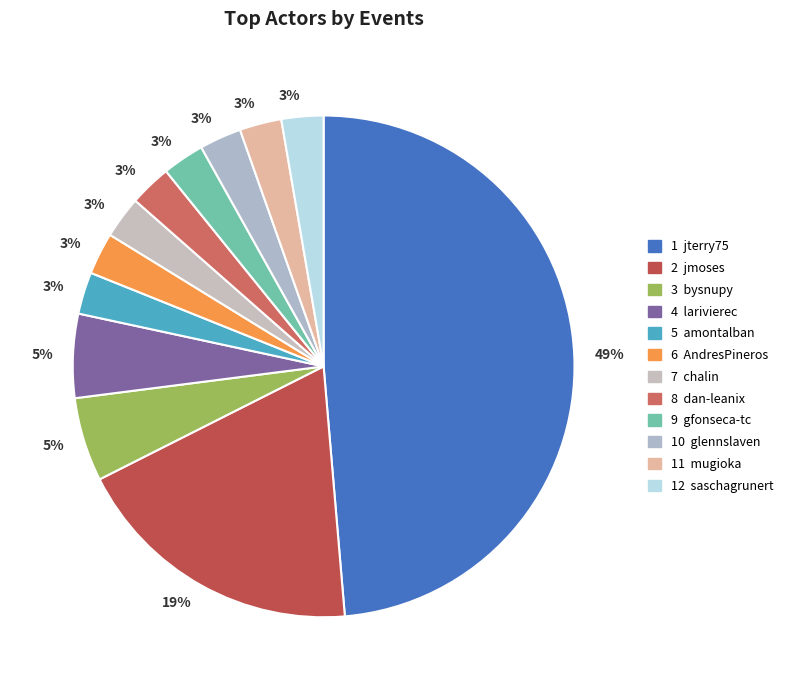

Does any single category account for the majority?

No